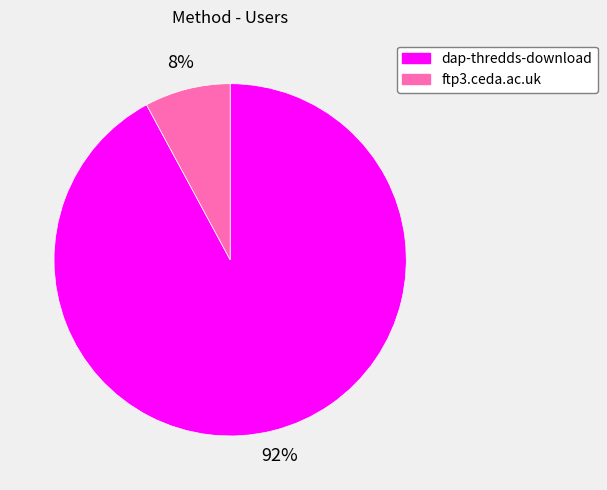

Between dap-thredds-download and ftp3.ceda.ac.uk, which is larger?

dap-thredds-download